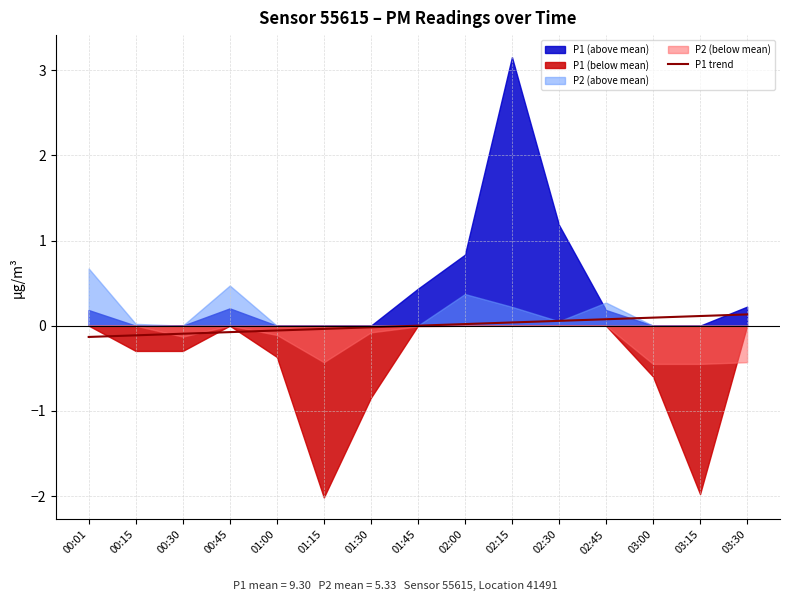

The P1 trend series shows -0.1 at 00:01. True or false?

True